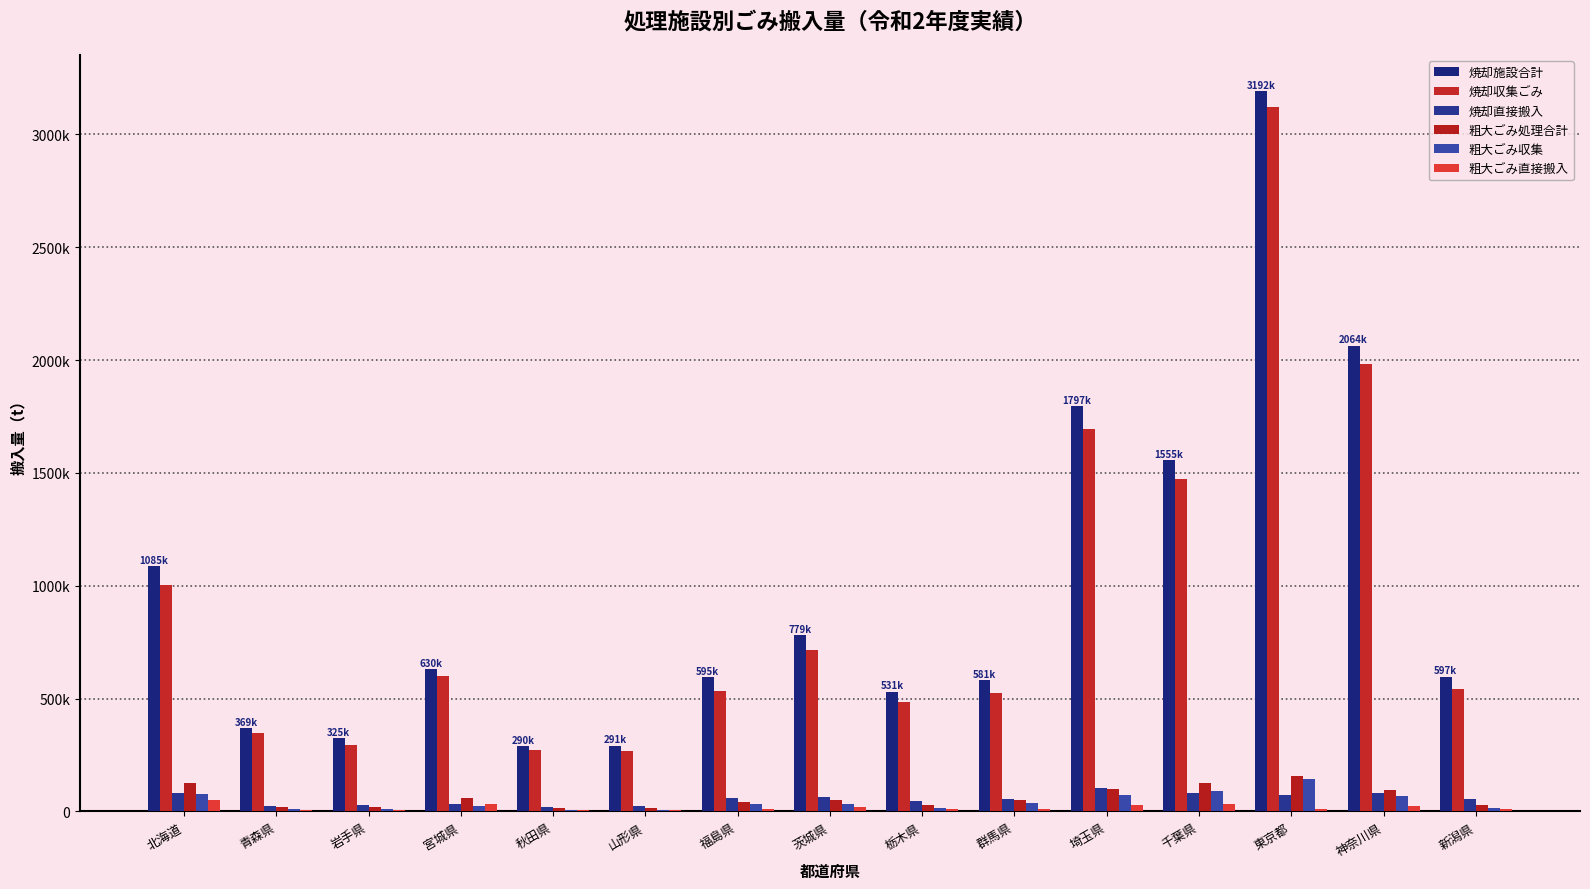

What is the difference between the maximum and minimum values in the 焼却収集ごみ series?

2852465